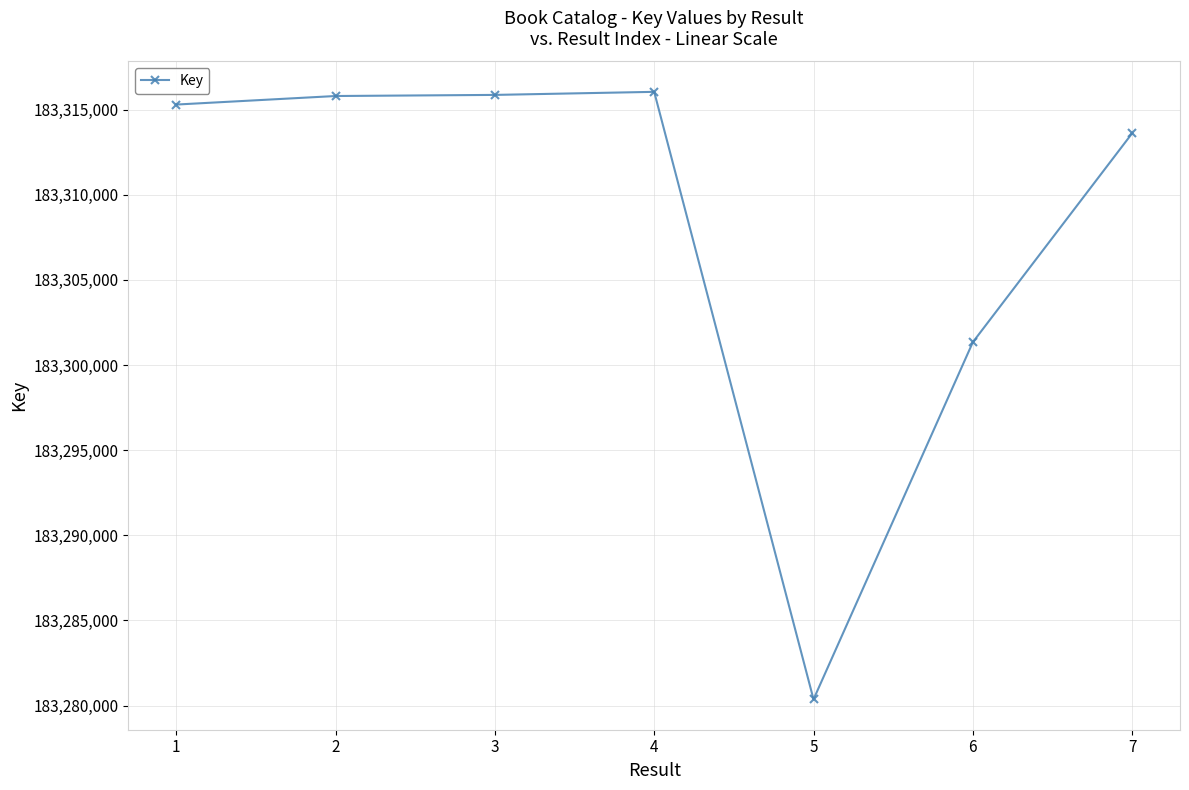

What is the smallest value displayed?

183280366